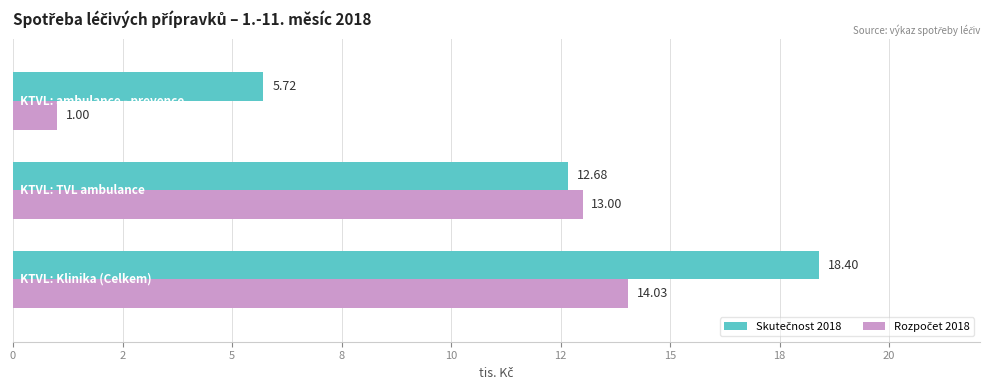

How many groups of bars are there?

3